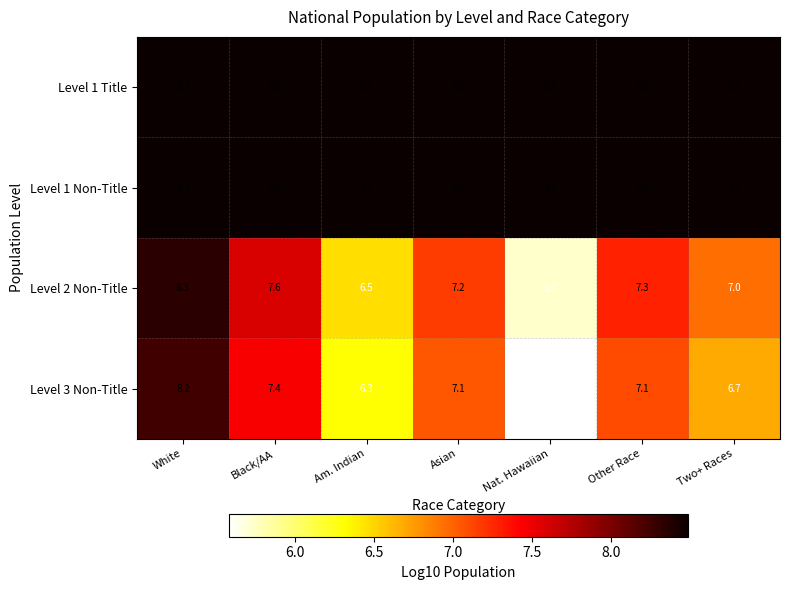

What is the average value of the Level 2 Non-Title series?

7.1